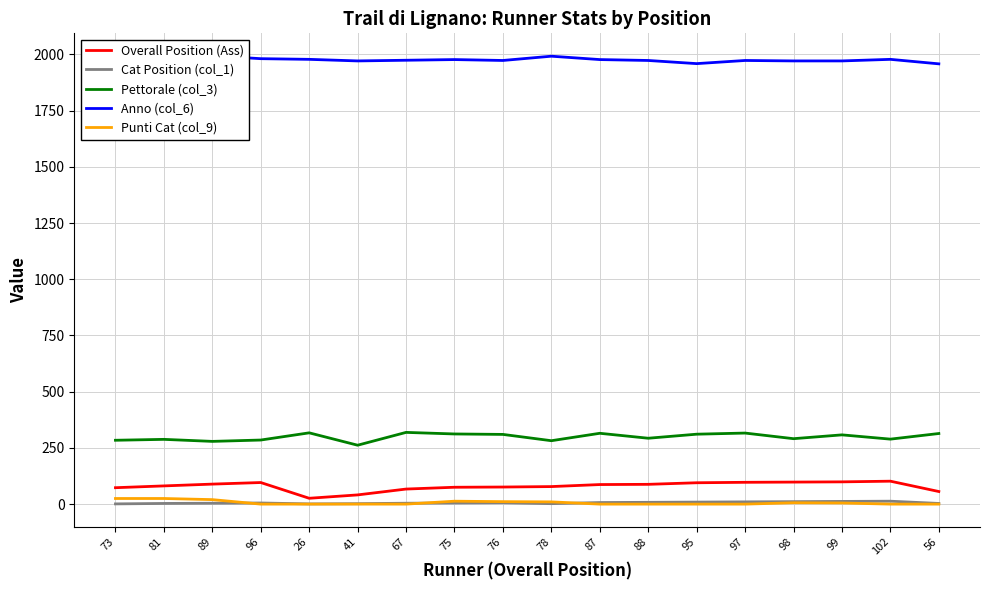

True or false: Cat Position (col_1) has more than 1 interior local peaks.

True